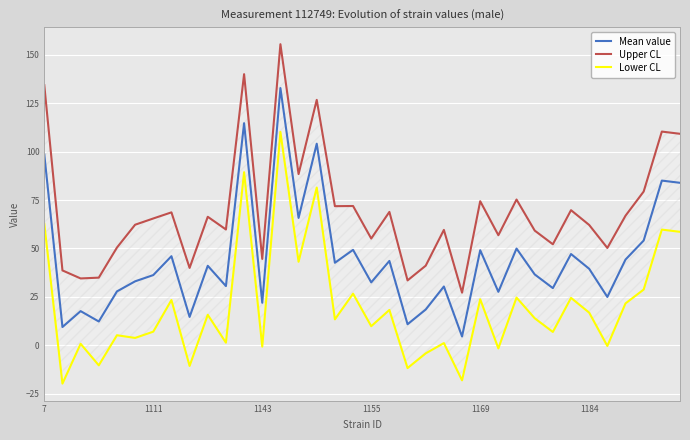

True or false: Lower CL has more than 2 points higher than both neighbors.

True